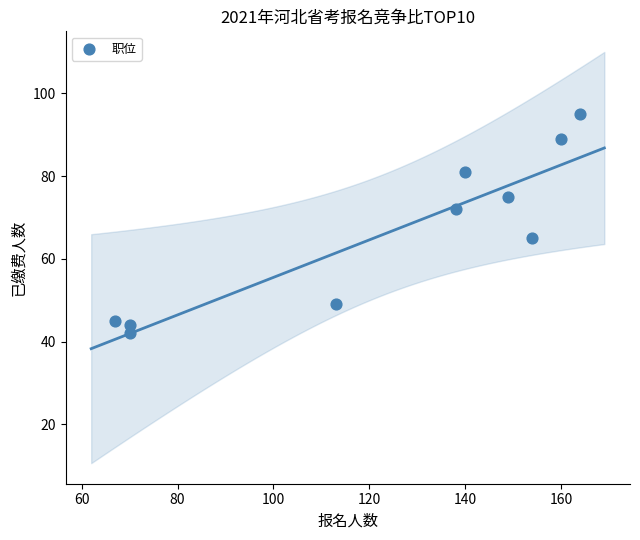

What is the average X value?

122